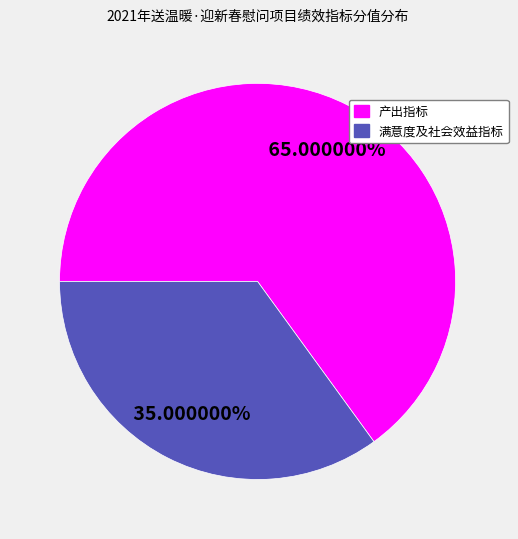

Is there any slice that represents more than half of the pie?

Yes